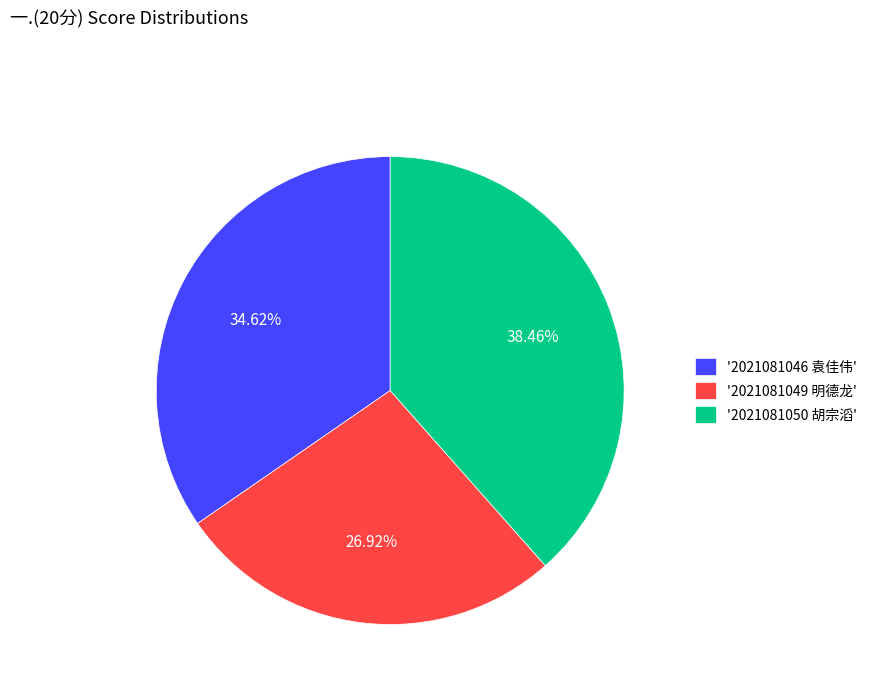

Rank the categories by value from highest to lowest.

'2021081050 胡宗滔', '2021081046 袁佳伟', '2021081049 明德龙'